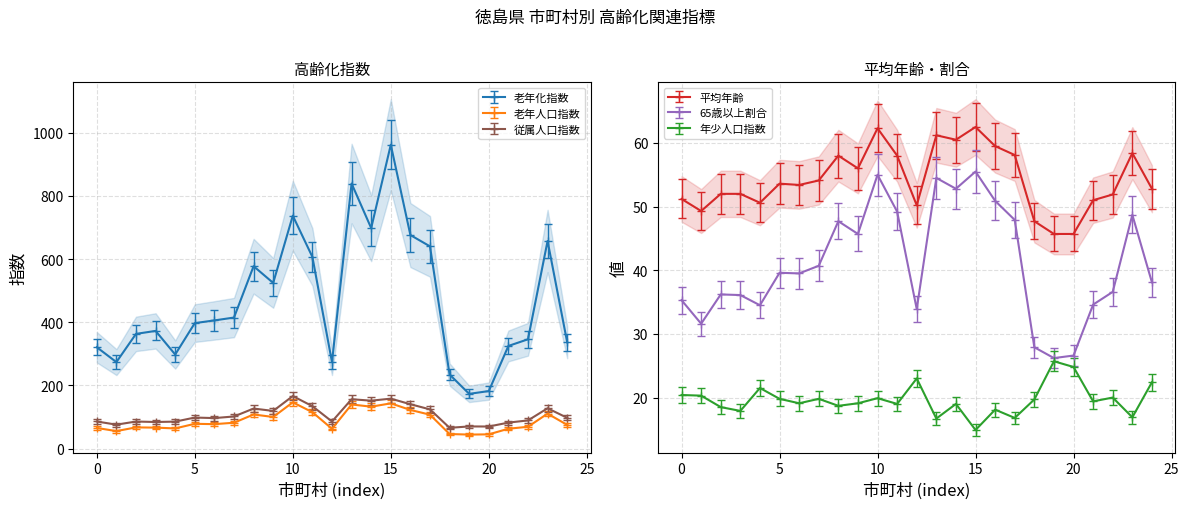

Count the number of data series in this chart.

6